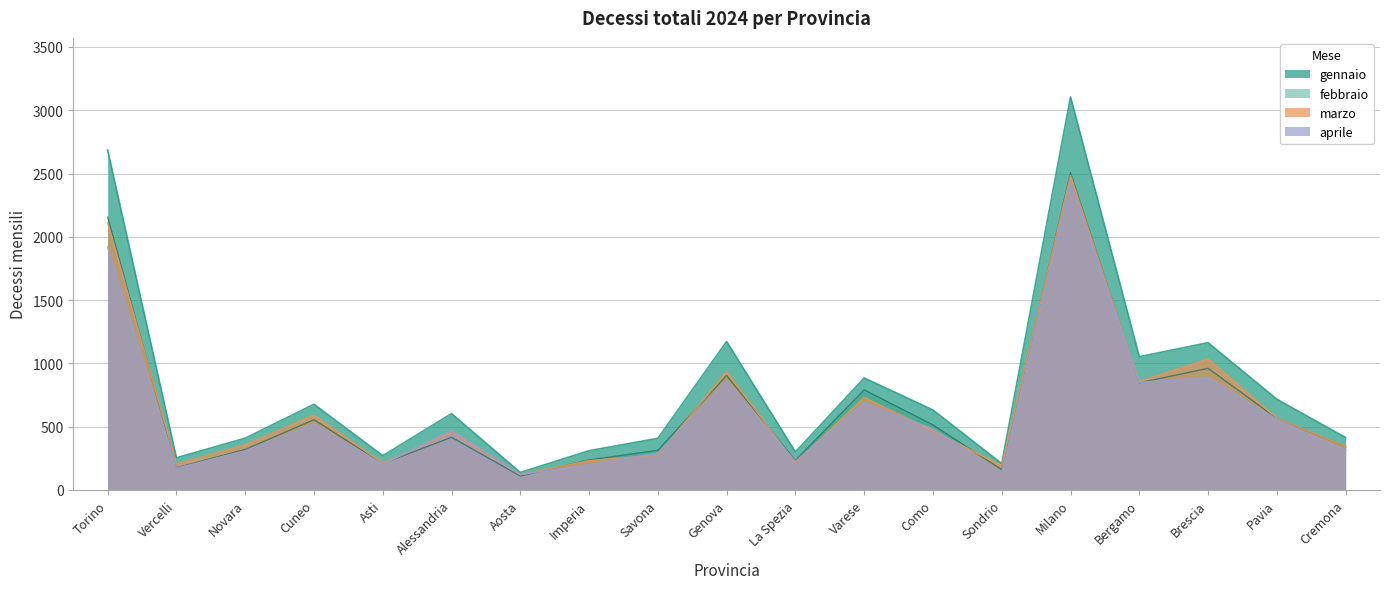

True or false: marzo and gennaio intersect in this chart.

False